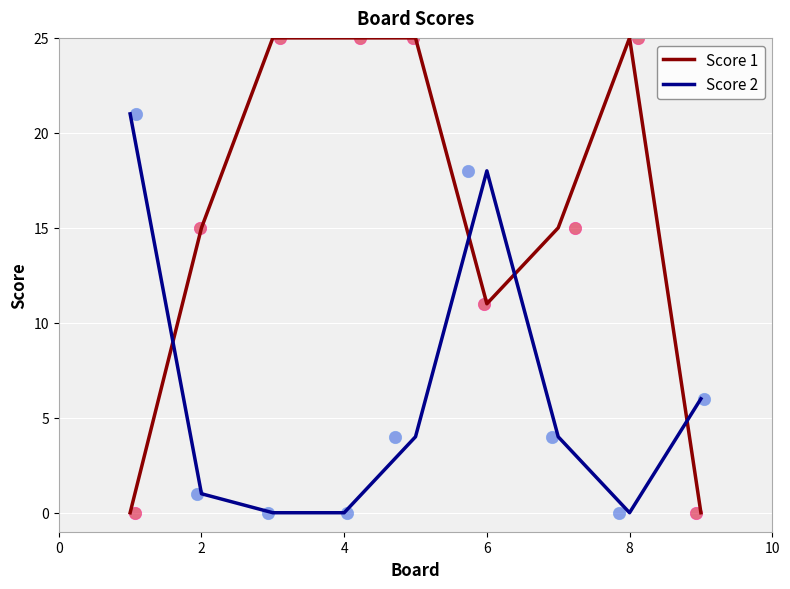

Which series has the largest Y range (max minus min)?

Score 1